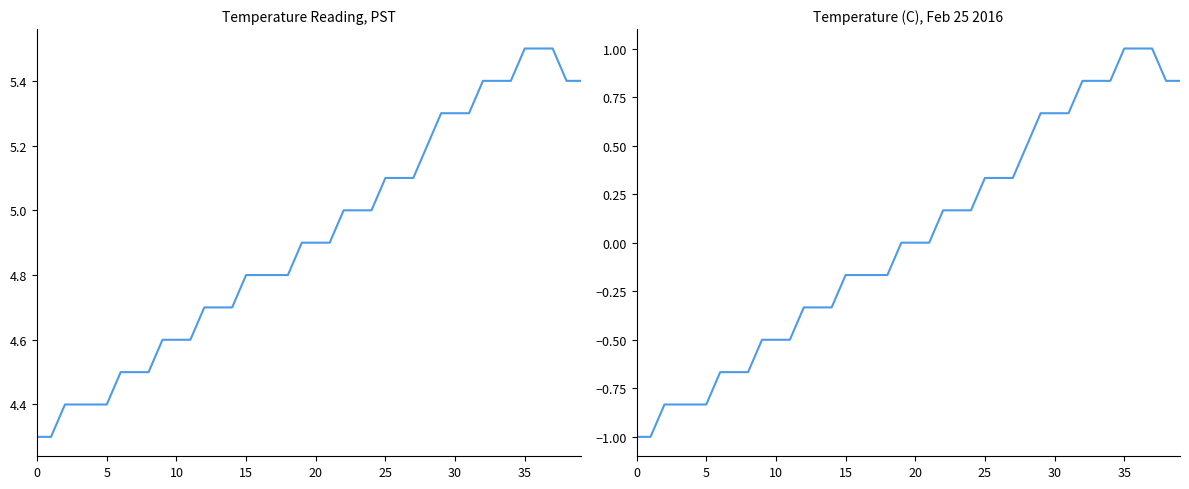

Between 32 and 13, which is larger?

32